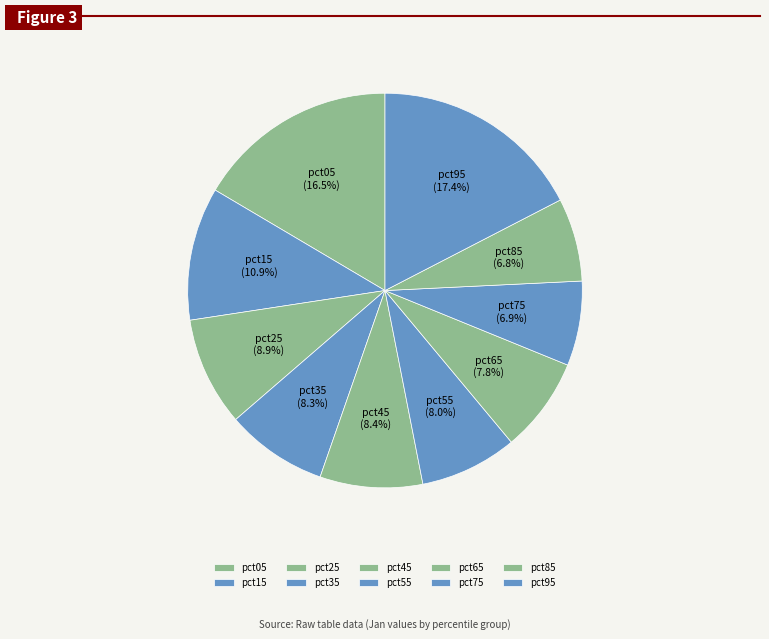

Which has a higher value, pct45 or pct95?

pct95